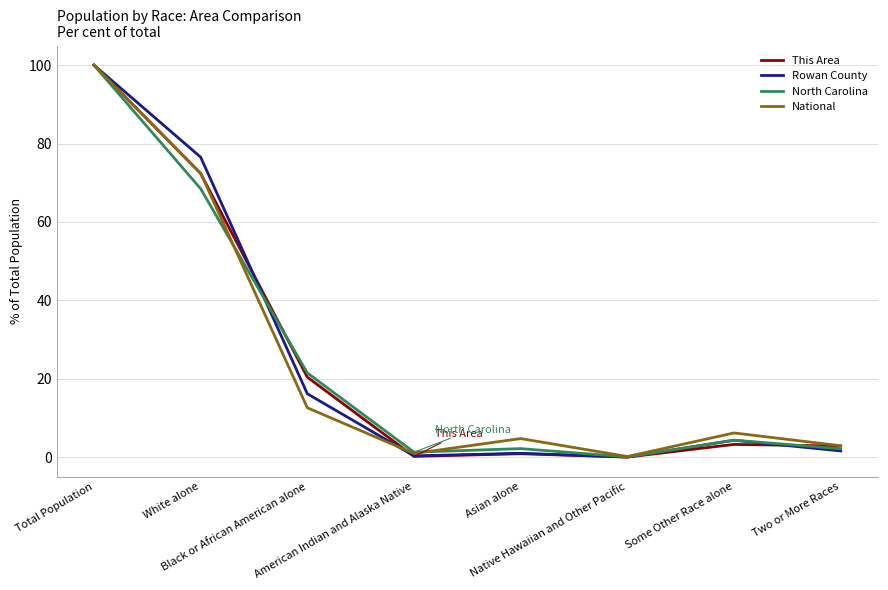

Between Two or More Races and American Indian and Alaska Native, which is larger?

Two or More Races